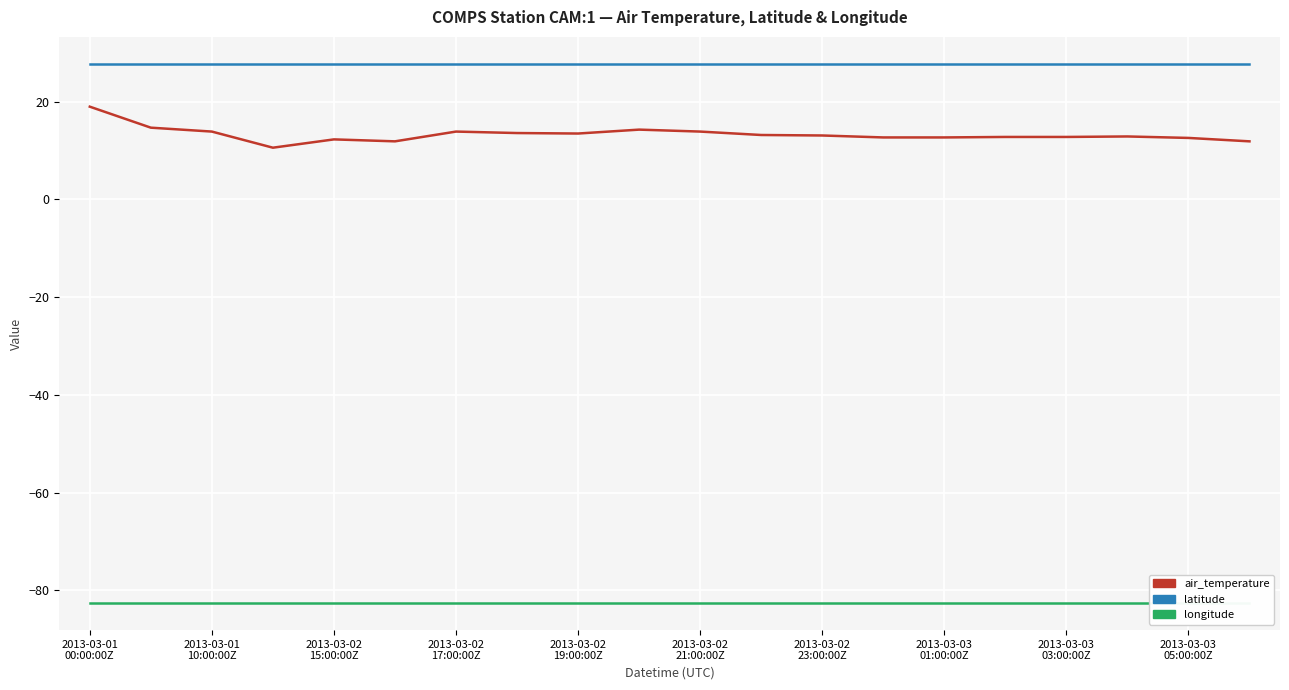

True or false: latitude has a value of 49.7 at 2013-03-01 10:00:00Z.

False